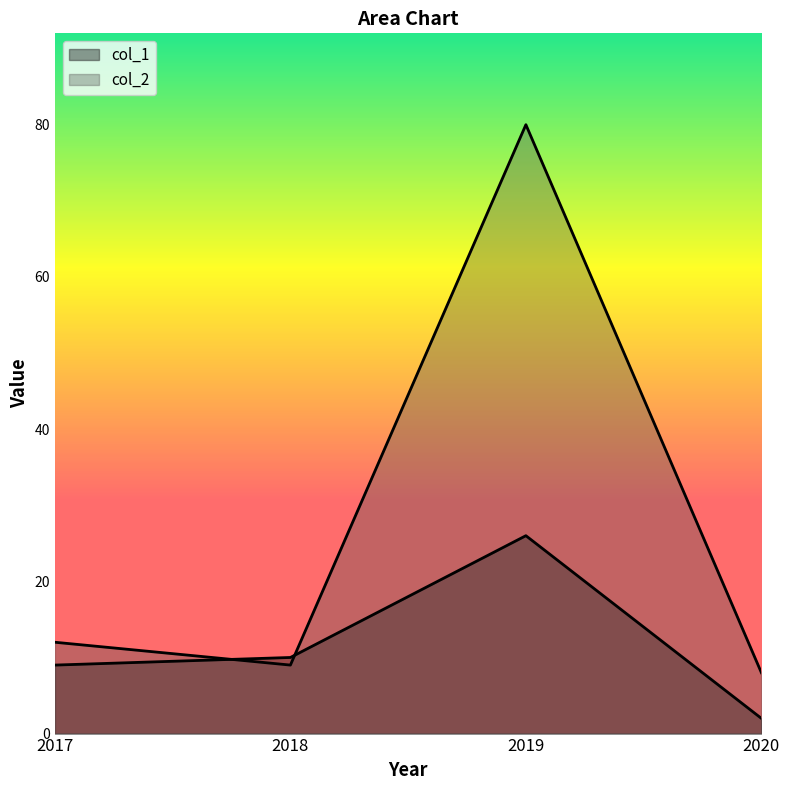

Between 2017 and 2020, which is larger?

2017